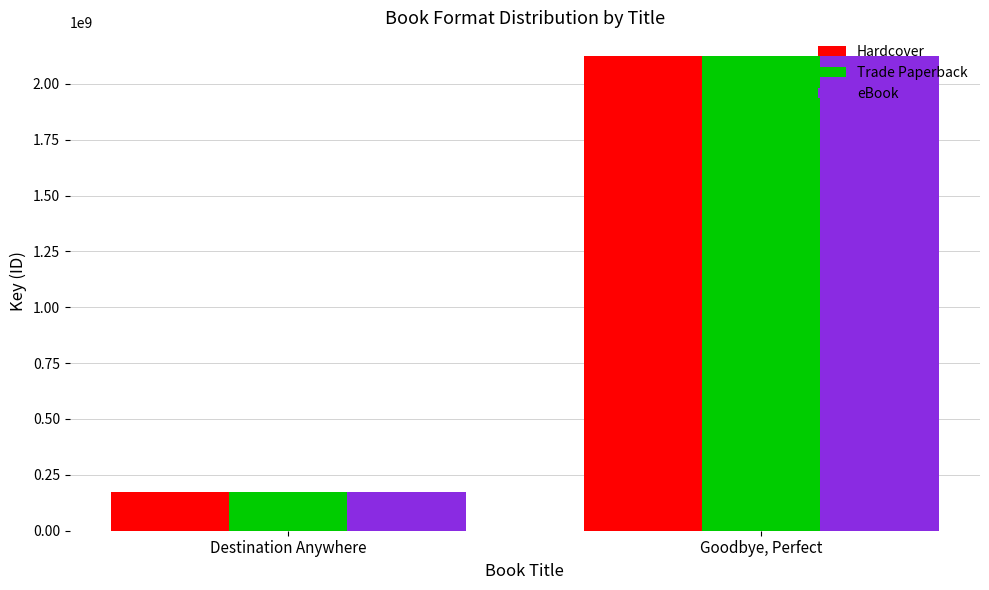

At how many categories does at least one series exceed 1763152275?

1